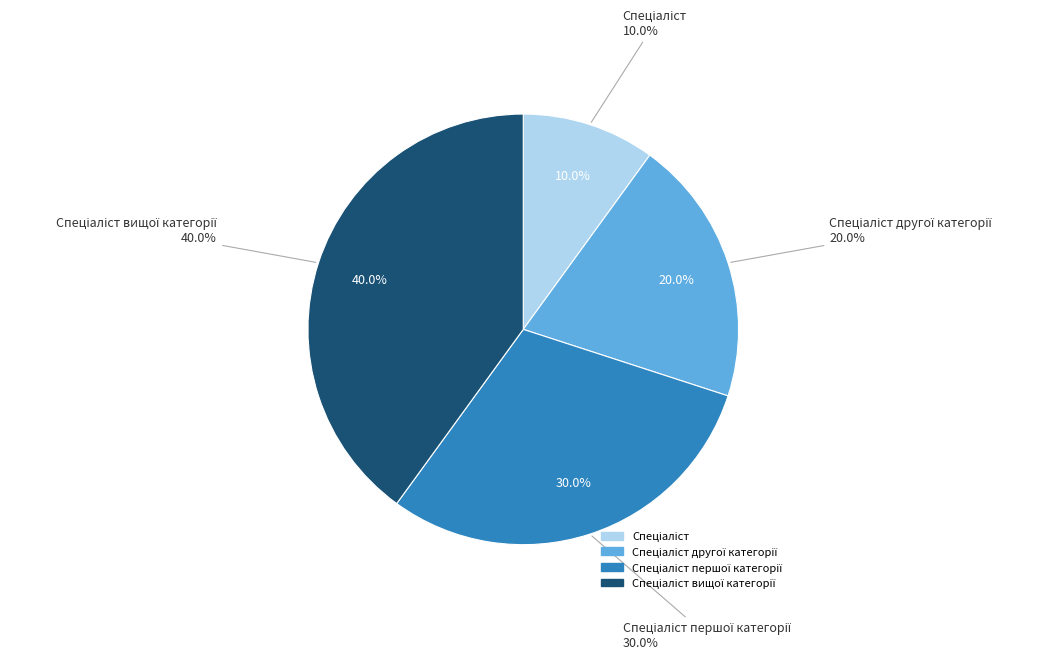

Combined, do Спеціаліст and Спеціаліст другої категорії account for over 50%?

No